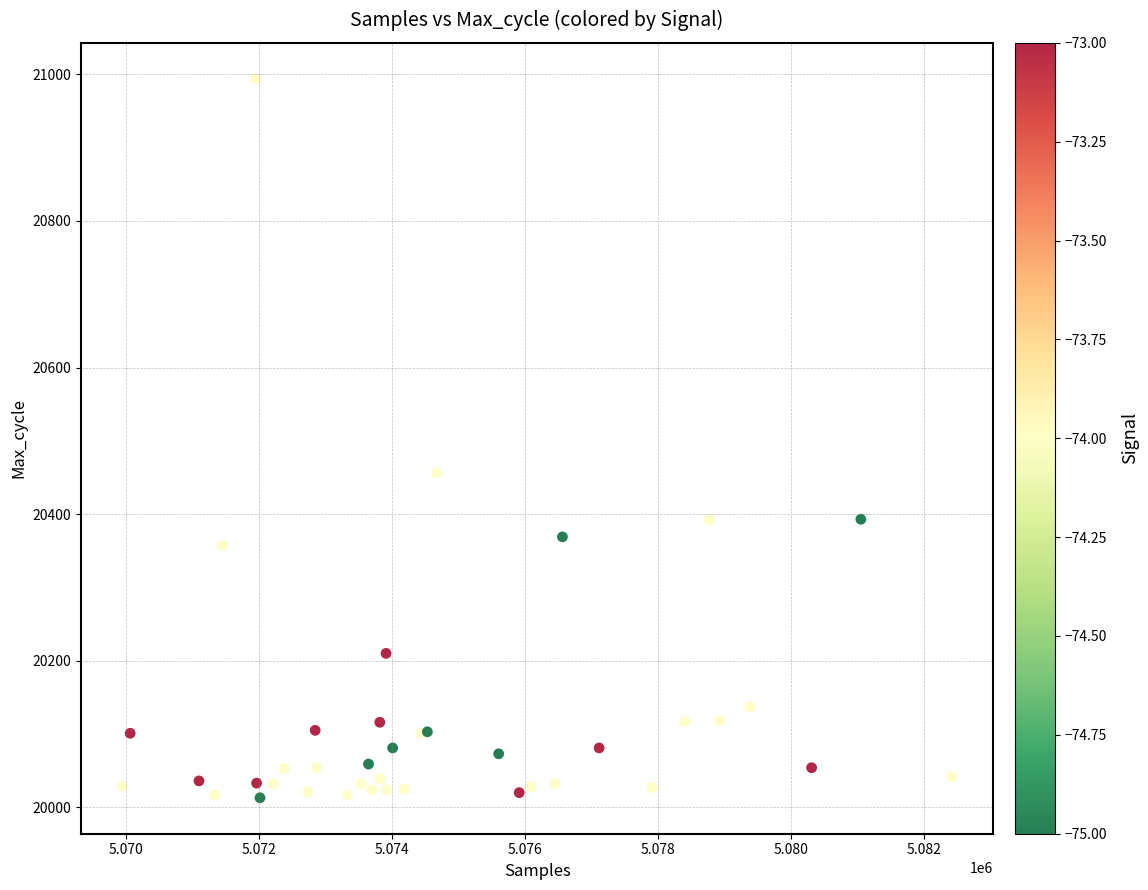

What Y value in the scatter plot is closest to 20503?

20456